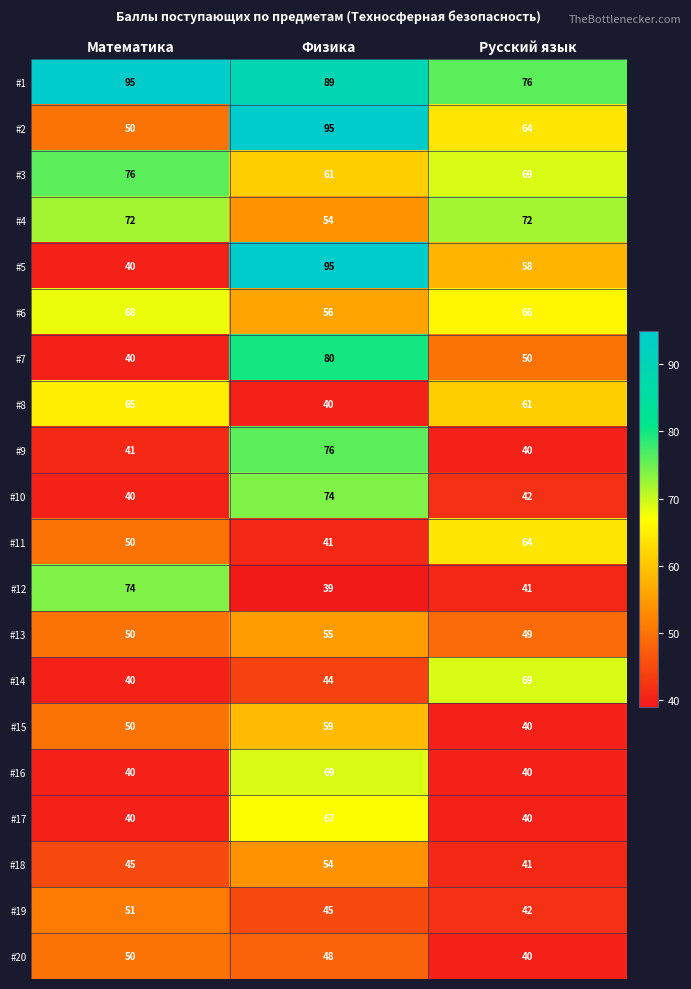

What is the difference between the highest and lowest values at Математика?

55